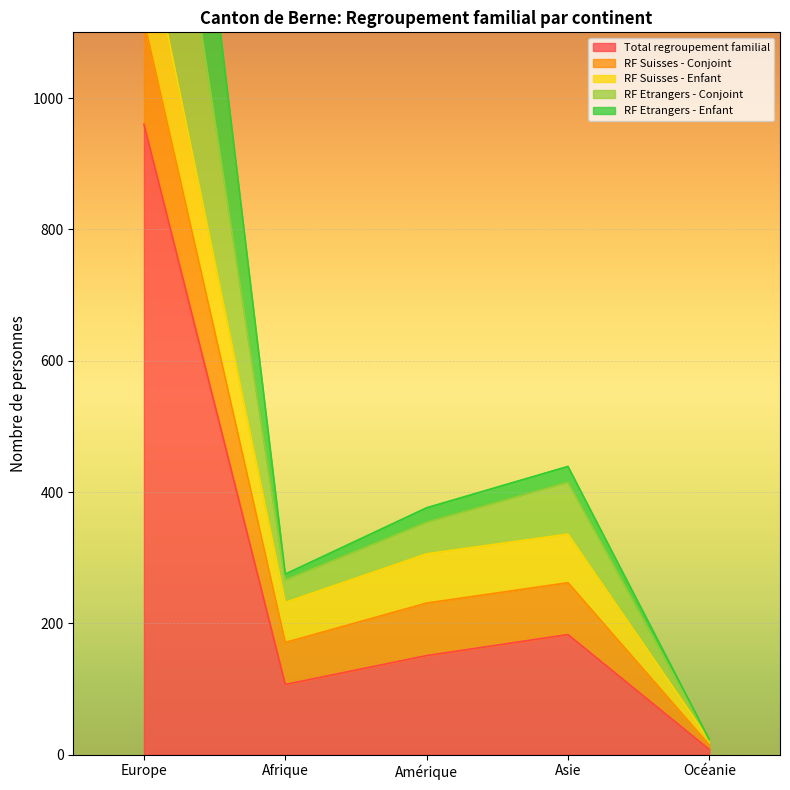

What is the sum of all Total regroupement familial values?

1409